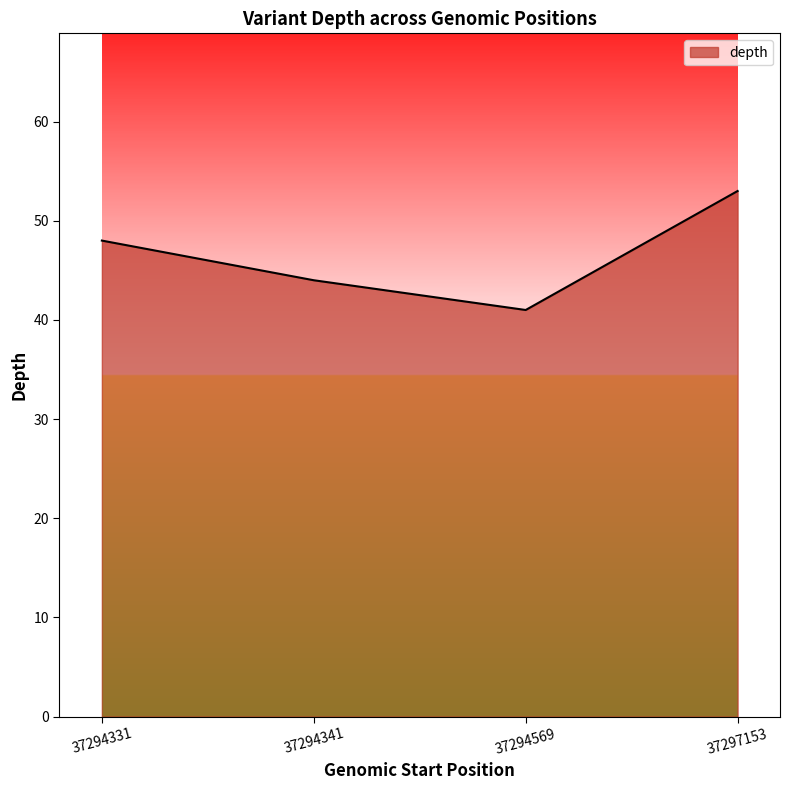

What is the maximum value shown in the chart?

53